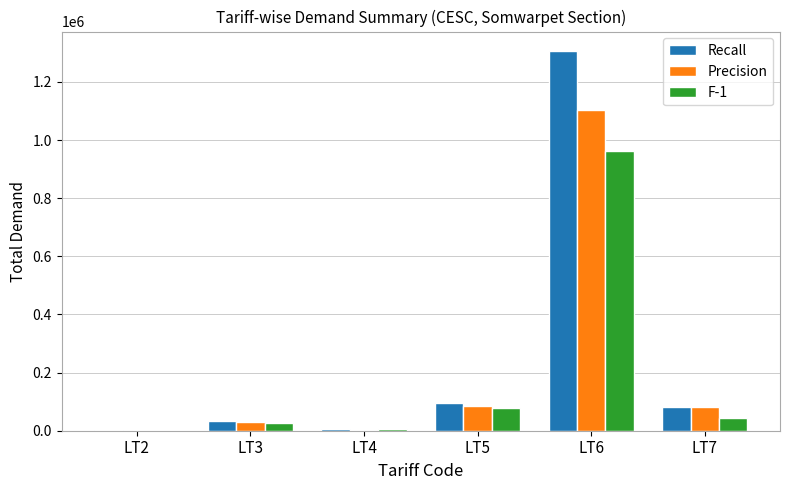

What is the greatest value displayed?

1308019.0